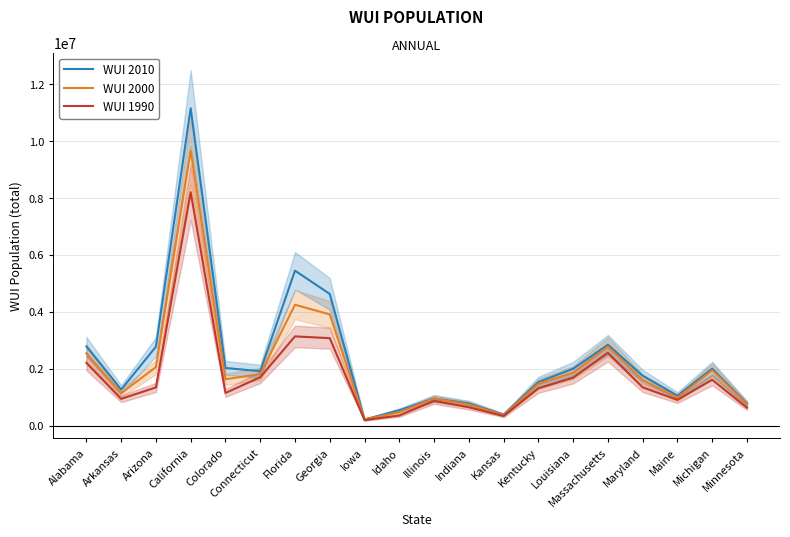

Where does the WUI 1990 series first go above 1352981?

Alabama